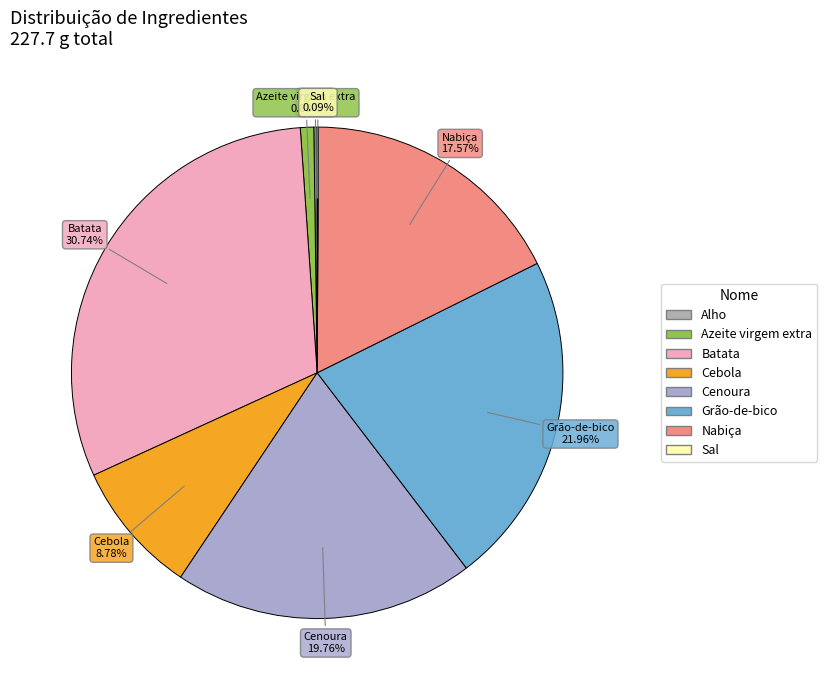

Which has a higher value, Cebola or Cenoura?

Cenoura